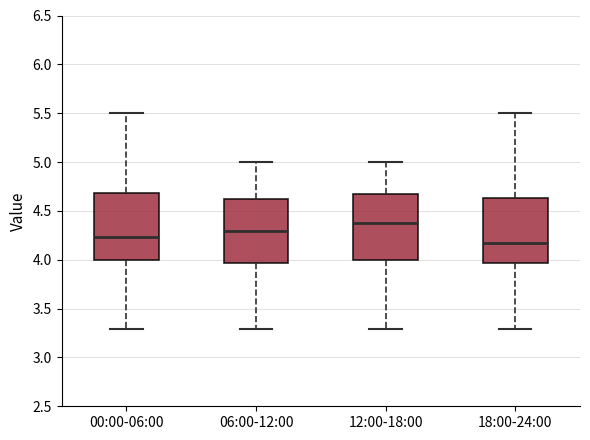

Reading left to right, read every box against the y-axis: the position of its median line, the range the box covers, and the ends of its whiskers. The values are not printed on the chart, so give them approximately, as read against the axis.

00:00-06:00: median 4.25, box 4.00 to 4.70, whiskers 3.30 to 5.50
06:00-12:00: median 4.30, box 3.95 to 4.60, whiskers 3.30 to 5.00
12:00-18:00: median 4.40, box 4.00 to 4.65, whiskers 3.30 to 5.00
18:00-24:00: median 4.15, box 3.95 to 4.65, whiskers 3.30 to 5.50